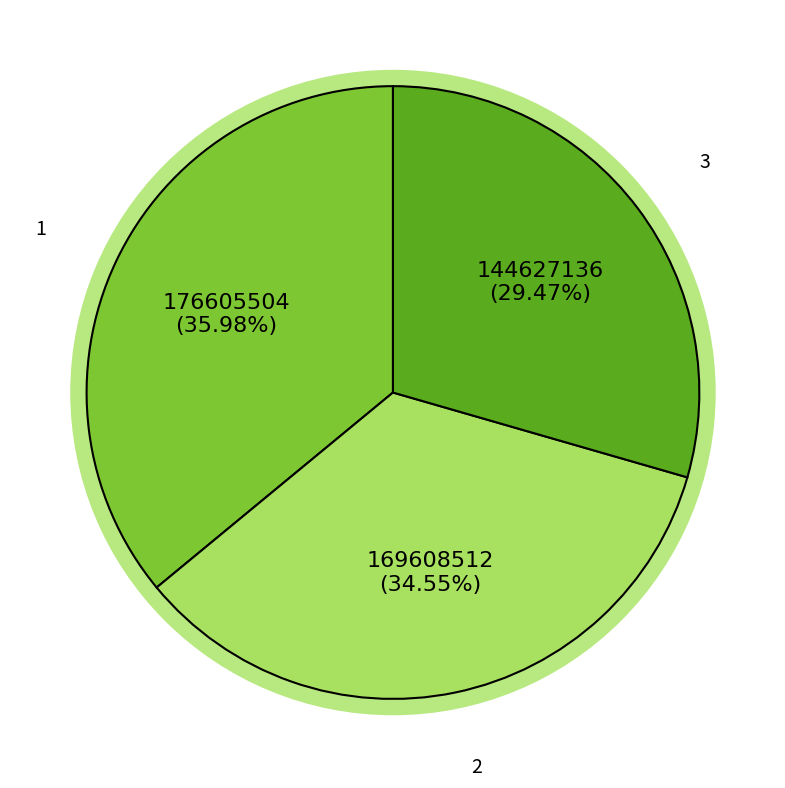

To the nearest percent, what is the combined percentage of 2 and 3?

64%